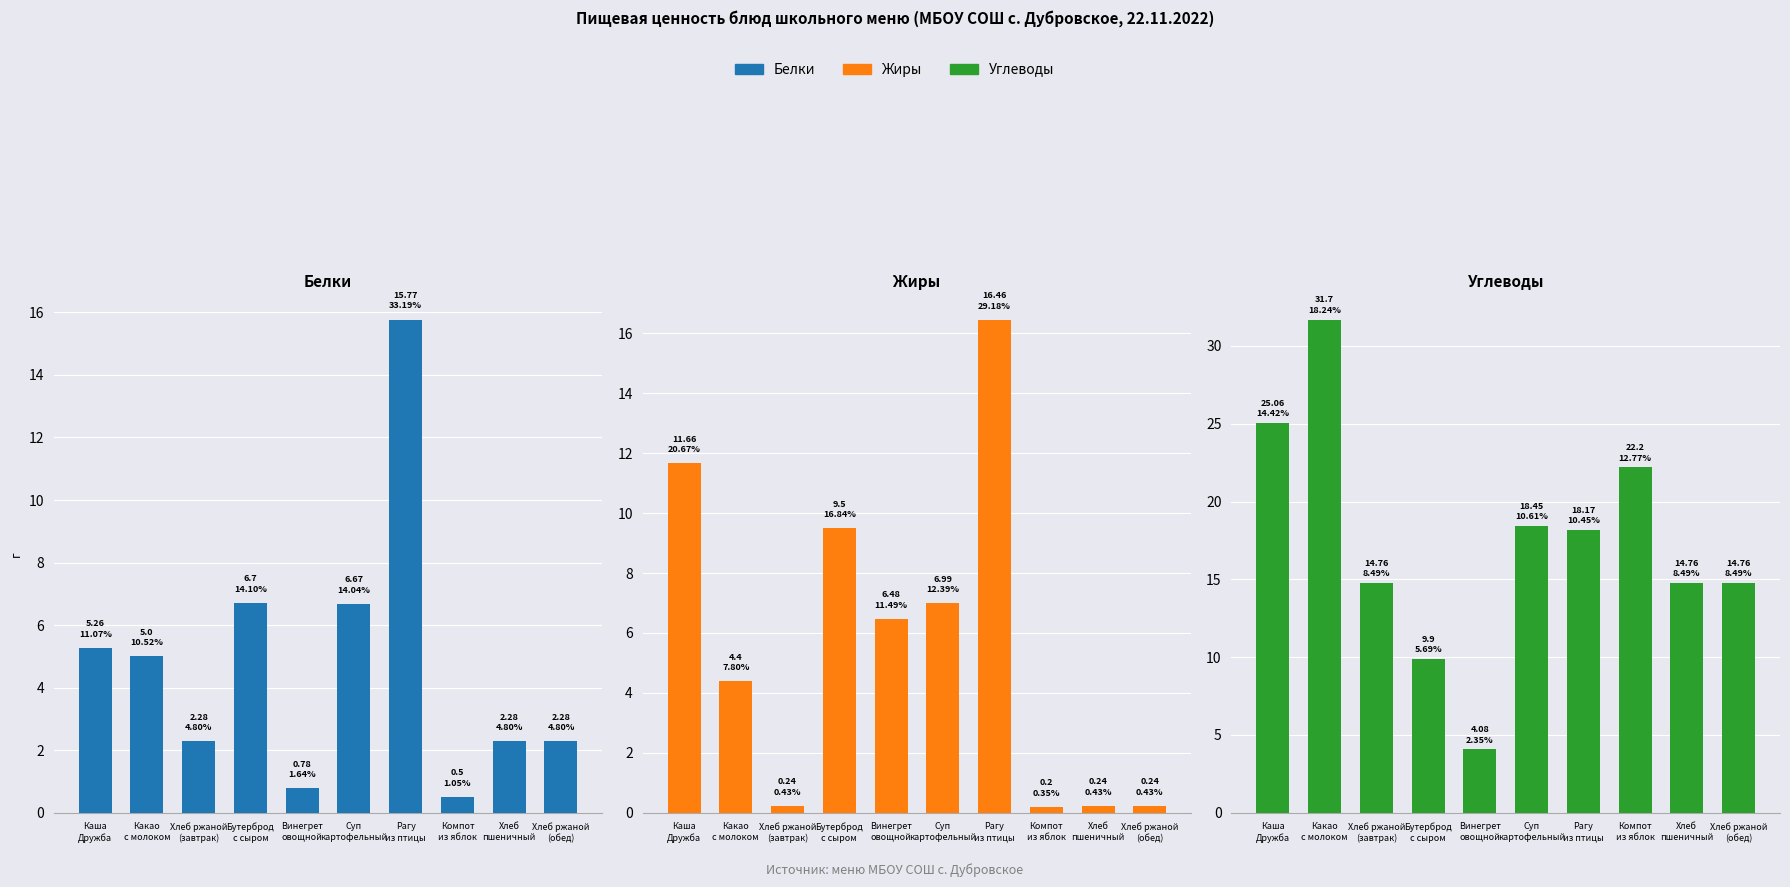

What value does the Углеводы series have at Рагу
из птицы?

18.2